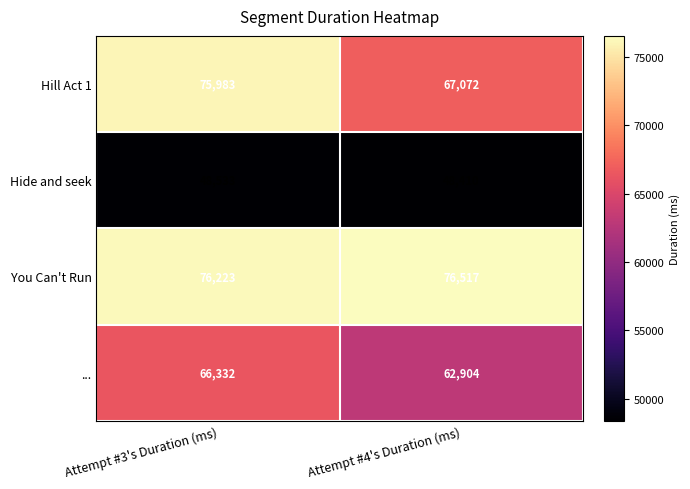

What is the difference between the highest and lowest values at Attempt #4's Duration (ms)?

28107